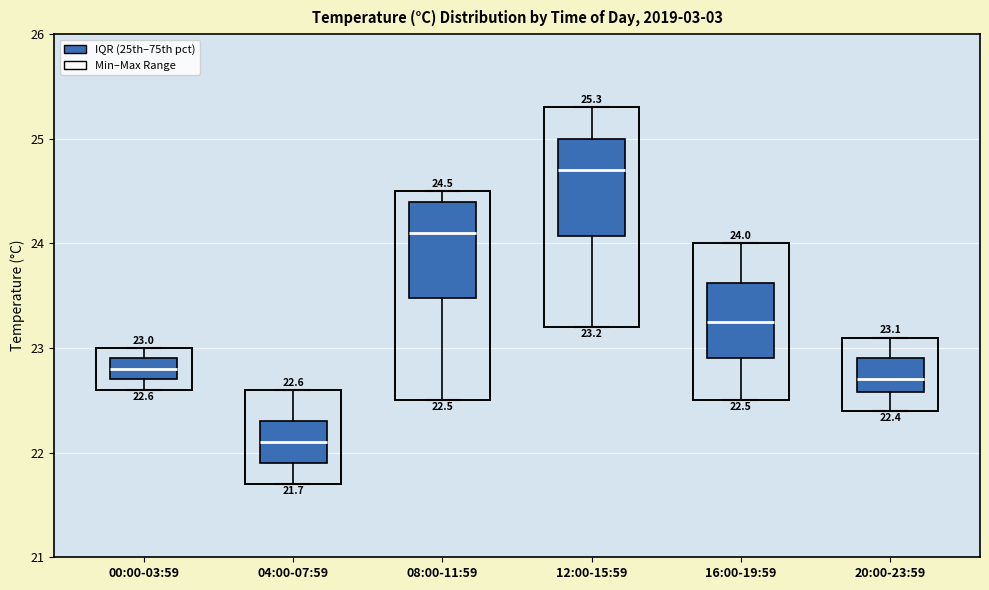

Which box has the highest median line?

12:00-15:59